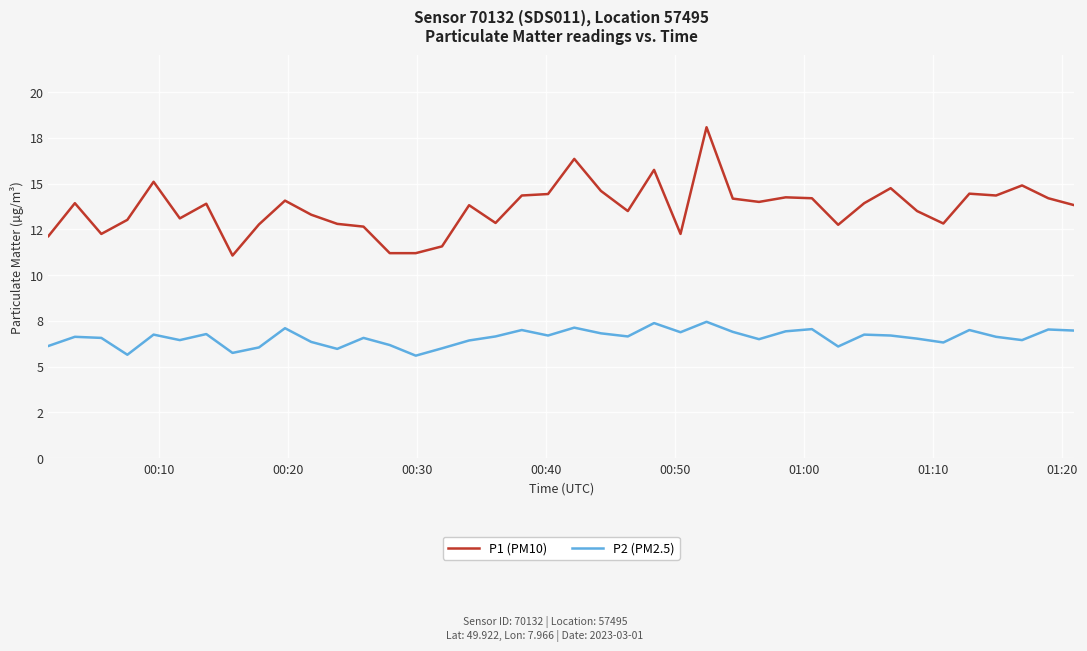

At how many categories does at least one series exceed 6?

40